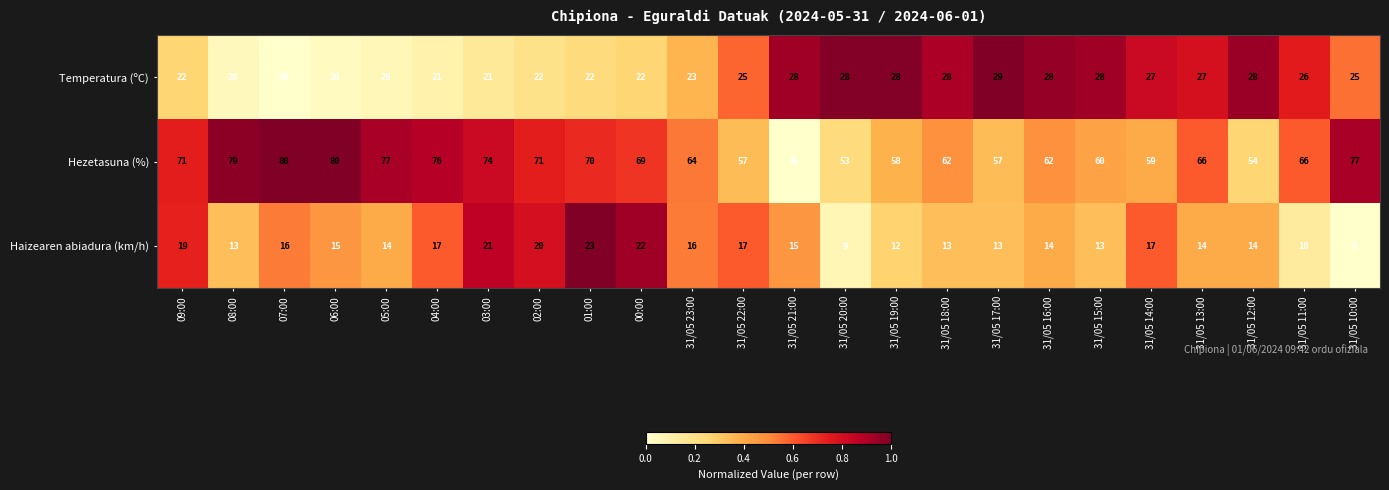

Between 31/05 18:00 and 31/05 15:00, which series saw the biggest shift?

Hezetasuna (%)